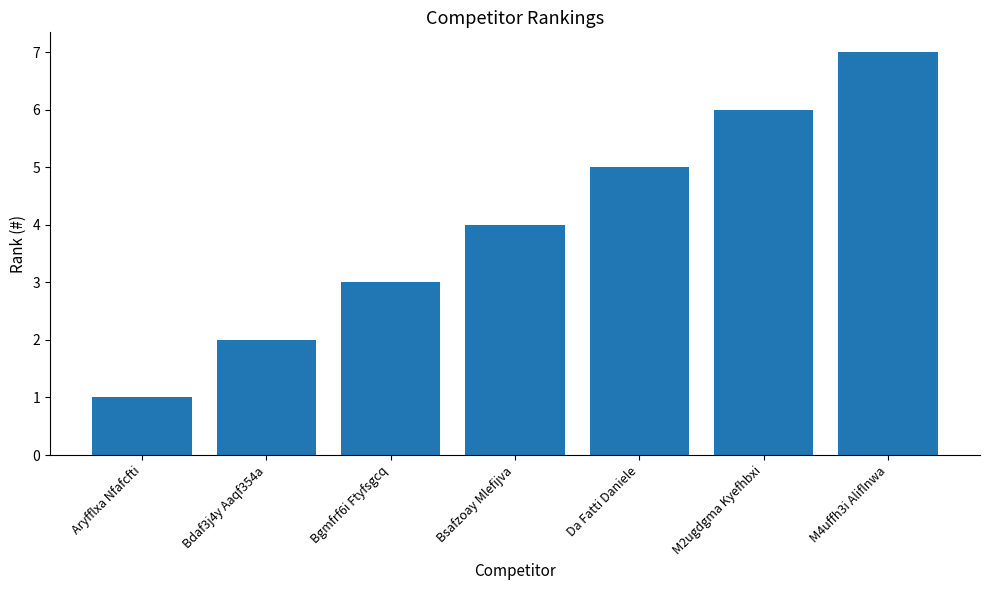

What is the difference between the maximum and minimum values?

6